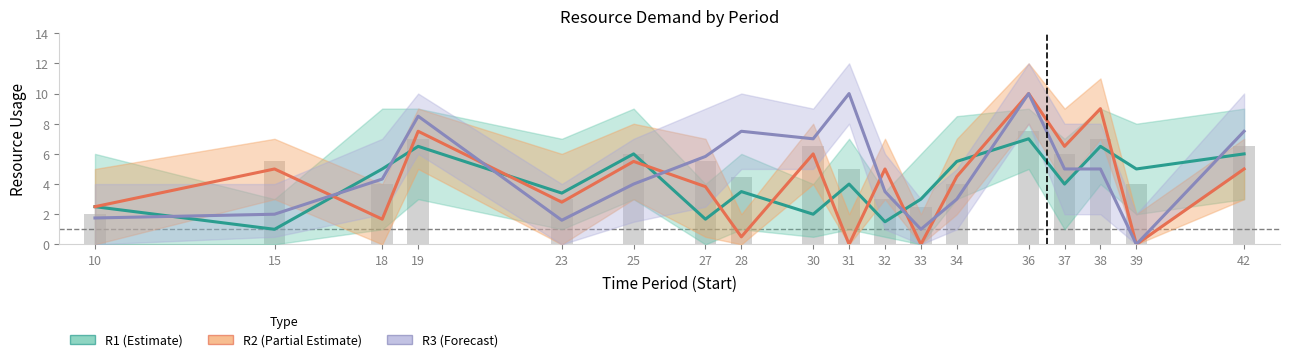

What is the value of the 6th bar from the left?

6.0